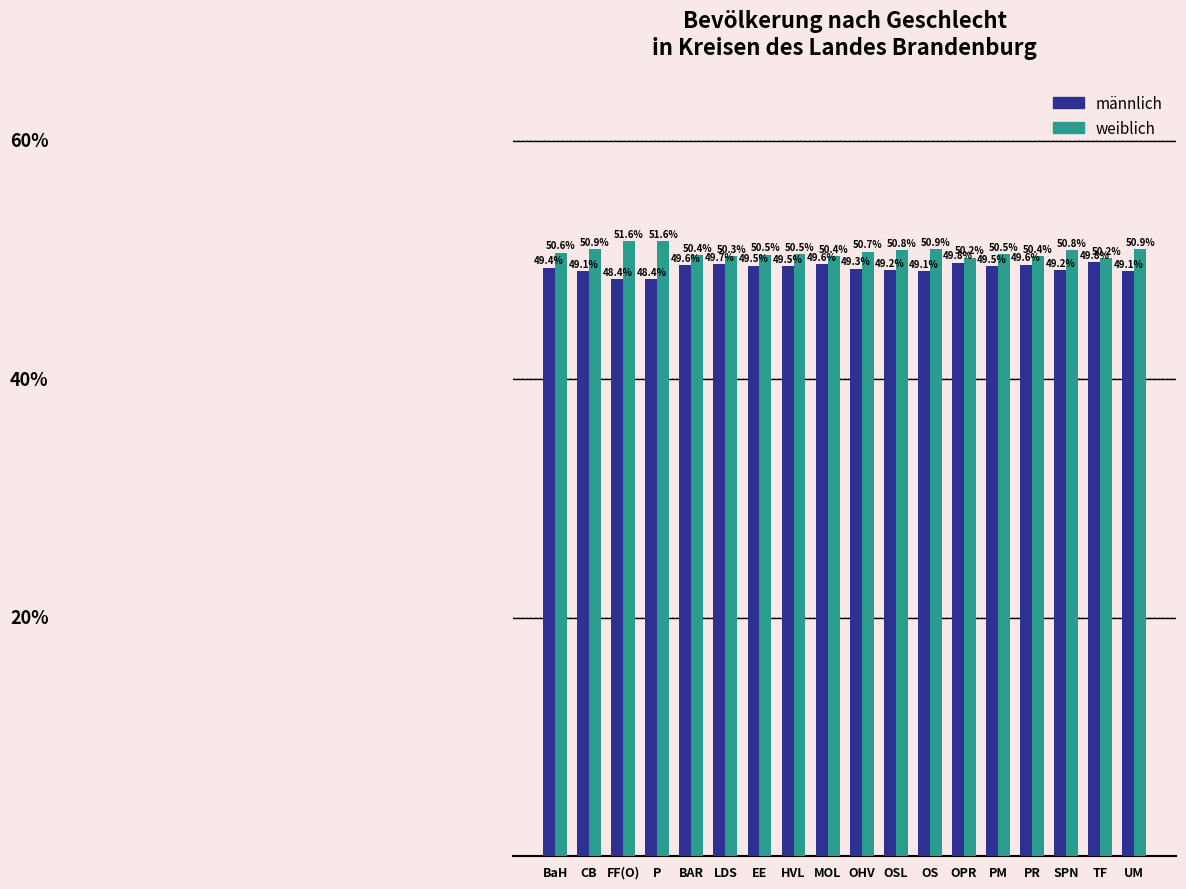

Which series has the largest total across all categories?

weiblich